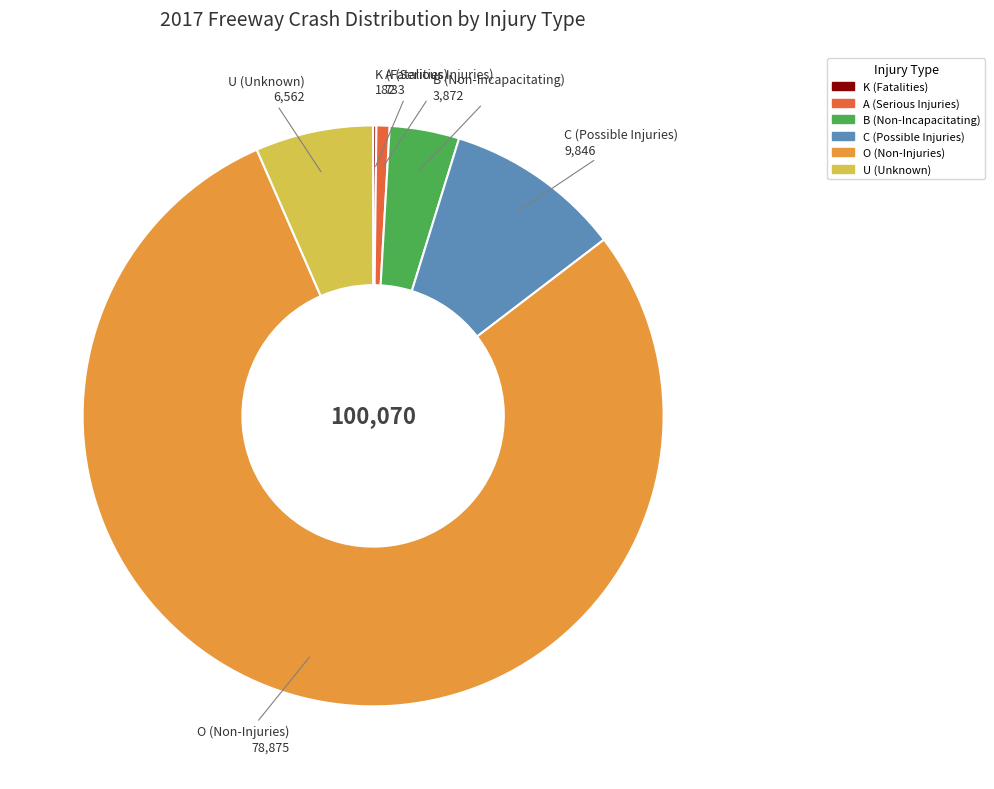

What is the ratio of the value at U (Unknown) to the value at C (Possible Injuries)?

0.7